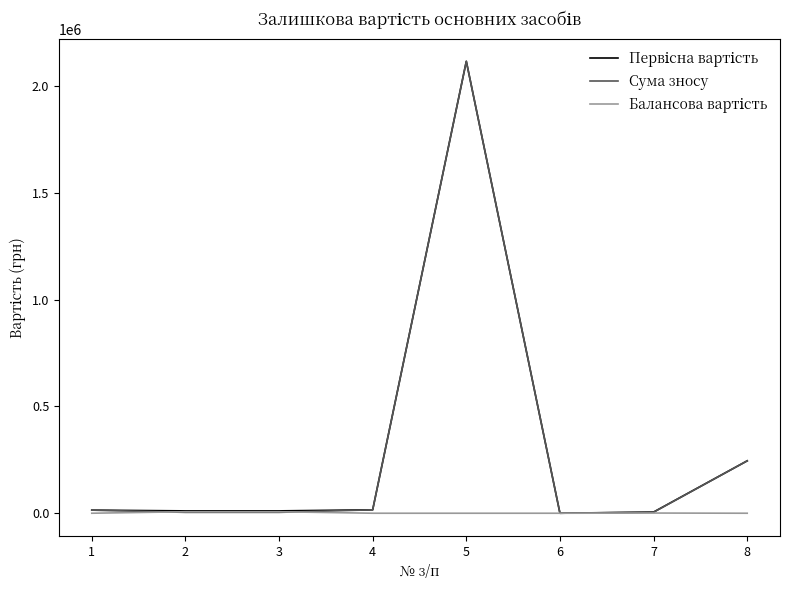

What is the maximum value shown in the chart?

2115913